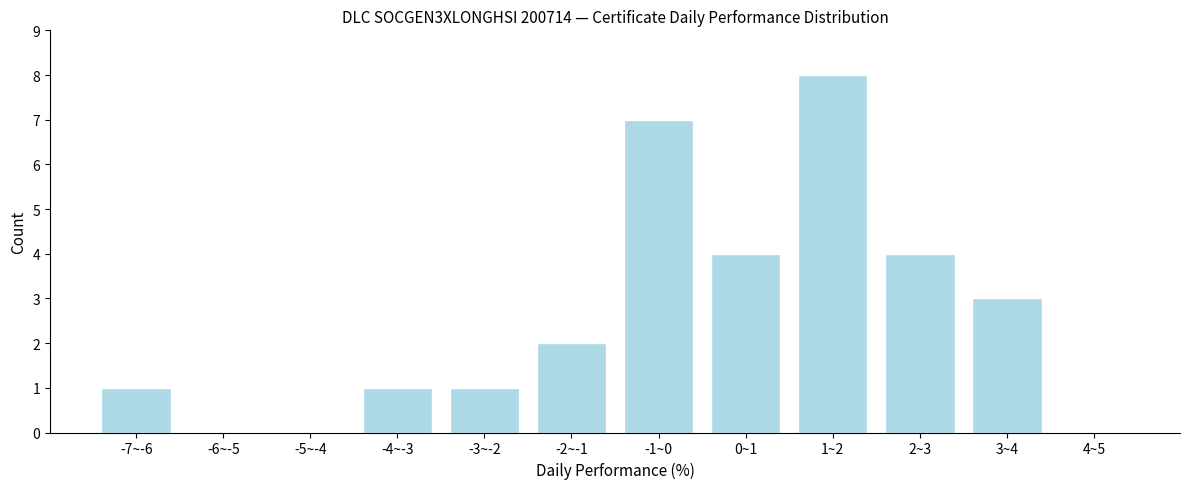

Reading right to left, list all the values displayed in this chart.

4~5=0	3~4=3	2~3=4	1~2=8	0~1=4	-1~0=7	-2~-1=2	-3~-2=1	-4~-3=1	-5~-4=0	-6~-5=0	-7~-6=1